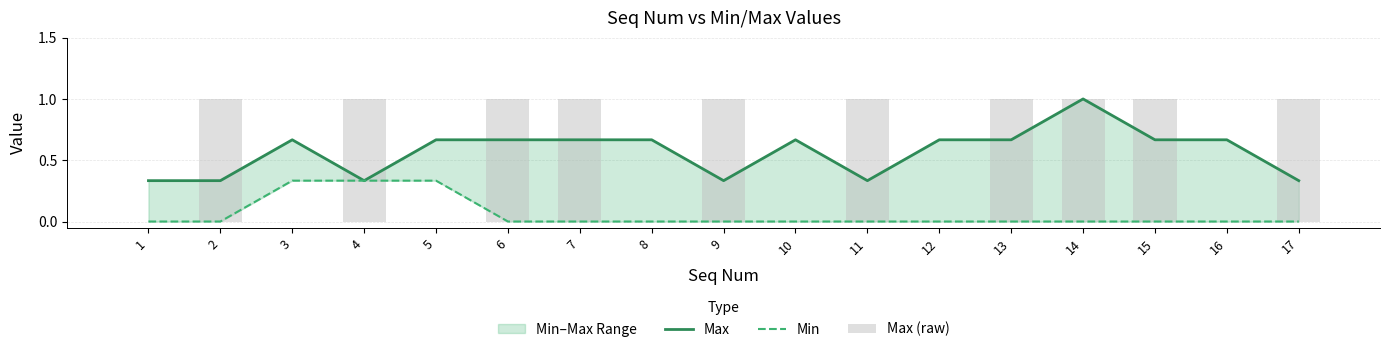

What is the value of the Max bar at the 13th from the left?

0.7